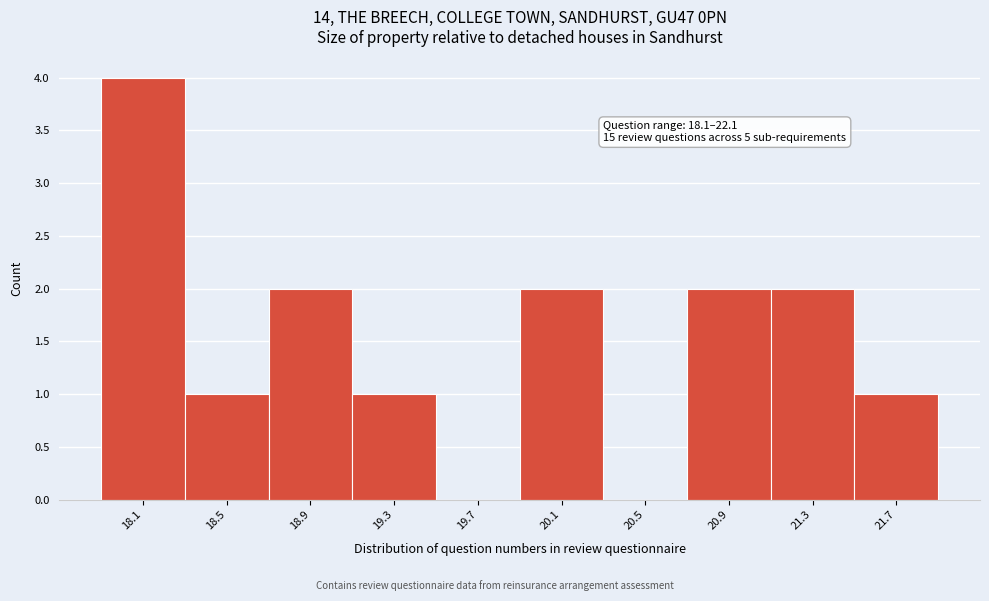

Reading left to right, what are all the values shown in this chart?

18.1=4	18.5=1	18.9=2	19.3=1	19.7=0	20.1=2	20.5=0	20.9=2	21.3=2	21.7=1